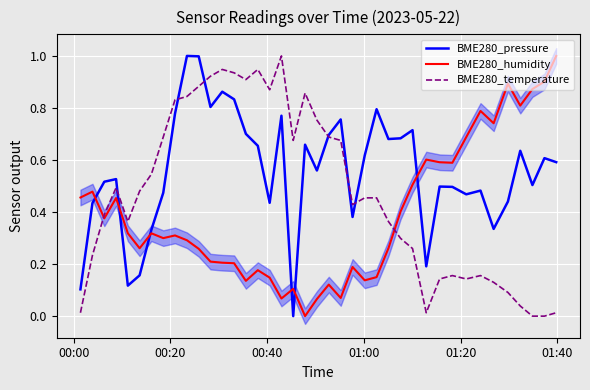

How many series are shown in this chart?

3